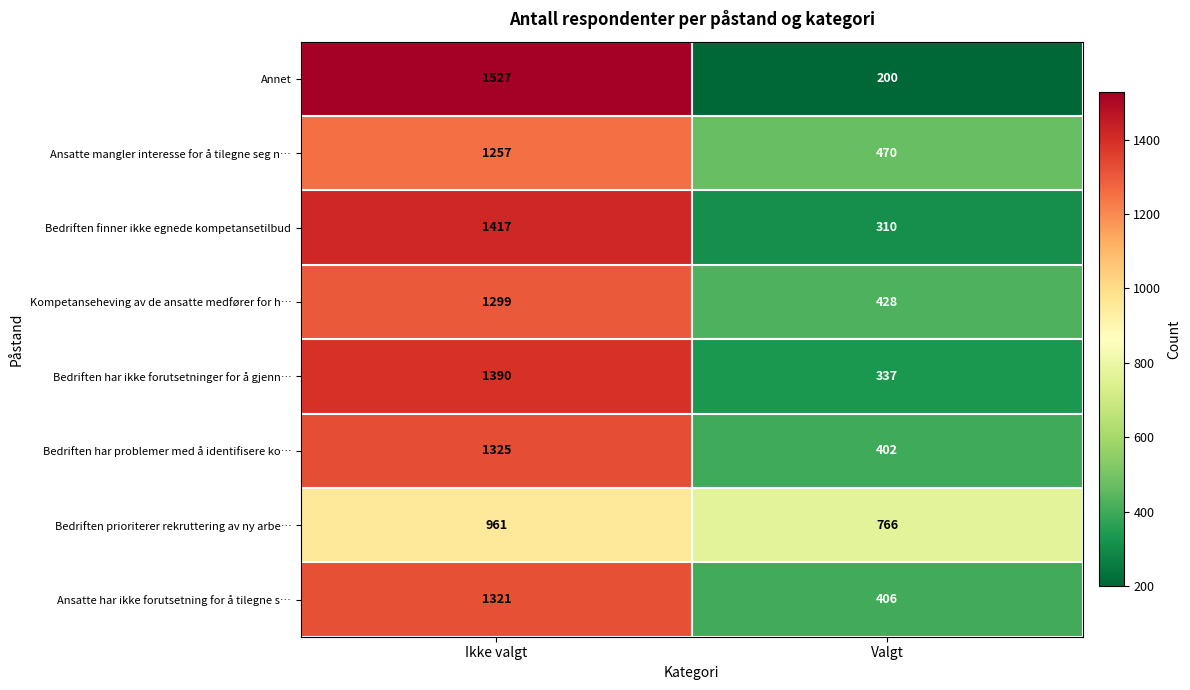

What is the maximum value shown in the chart?

1527